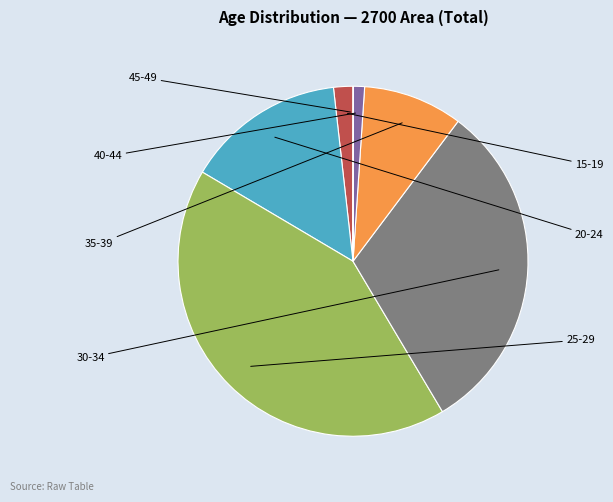

Is there any slice that represents more than half of the pie?

No